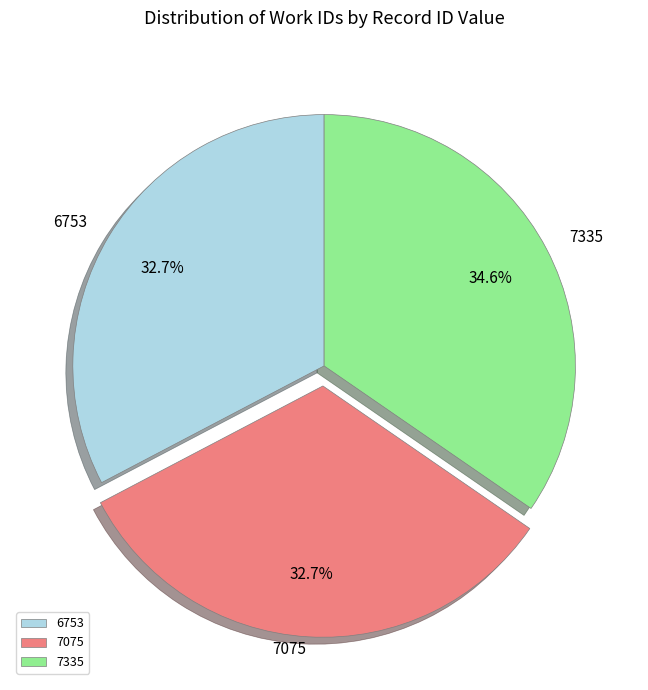

What is the total percentage of 7335 and 7075?

67.3%